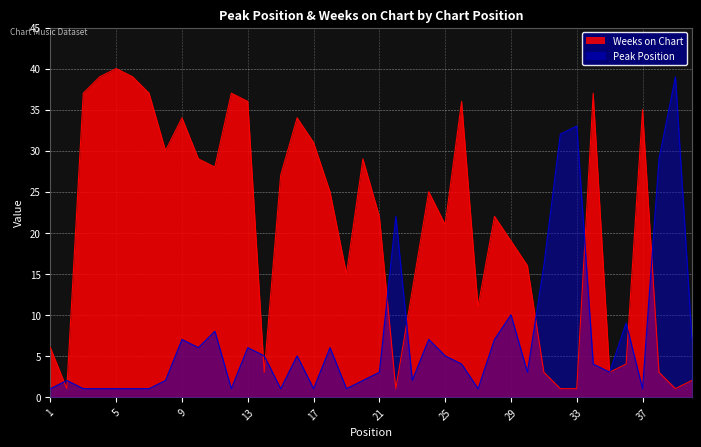

Reading right to left, list all the values displayed in this chart.

Peak Position: 7	39	29	1	9	3	4	33	32	16	3	10	7	1	4	5	7	2	22	3	2	1	6	1	5	1	5	6	1	8	6	7	2	1	1	1	1	1	2	1
Weeks on Chart: 2	1	3	35	4	3	37	1	1	3	16	19	22	11	36	21	25	13	1	22	29	15	25	31	34	27	3	36	37	28	29	34	30	37	39	40	39	37	1	6